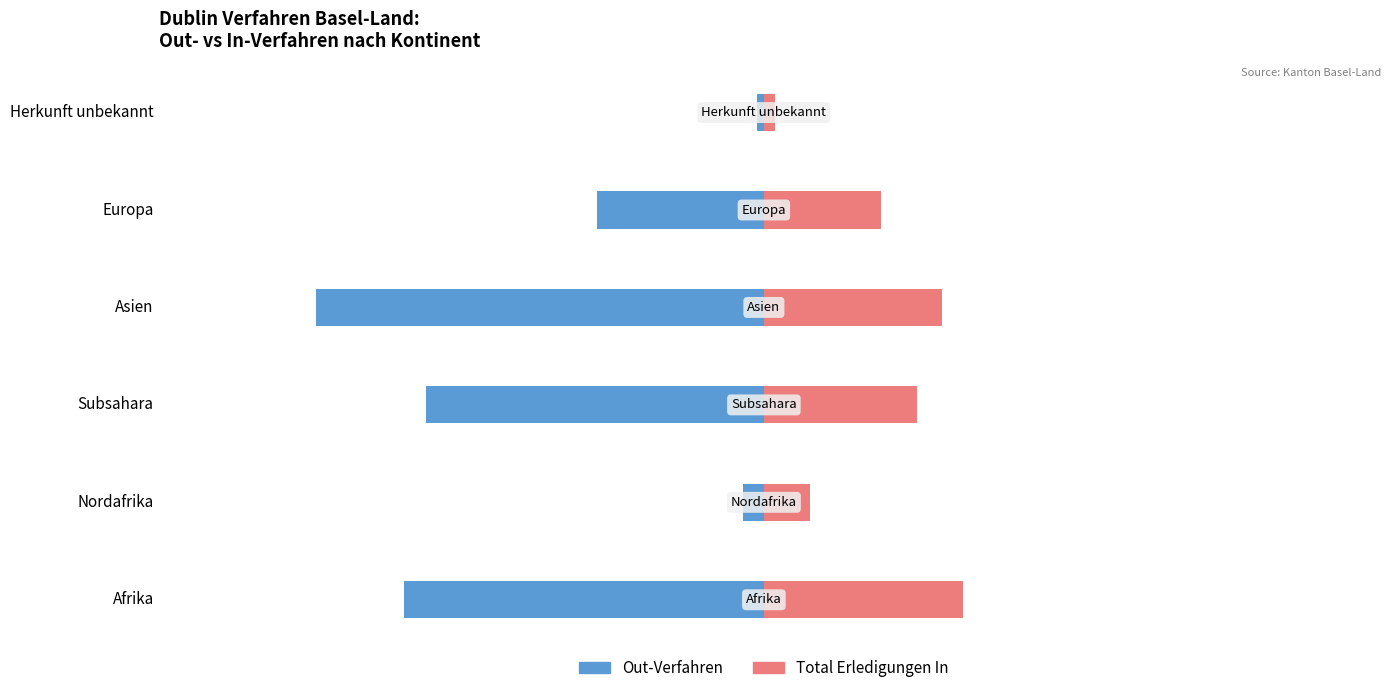

At how many categories does at least one series exceed -119?

6